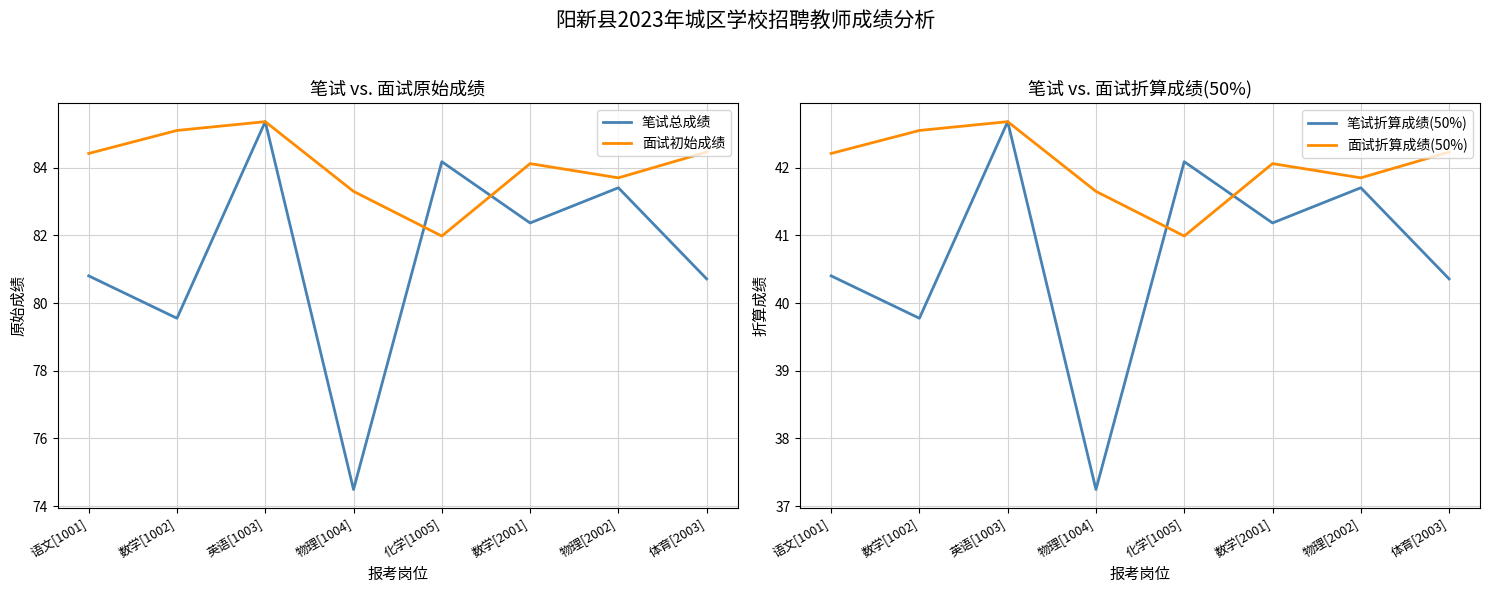

What is the label of the 2nd point from the left?

数学[1002]